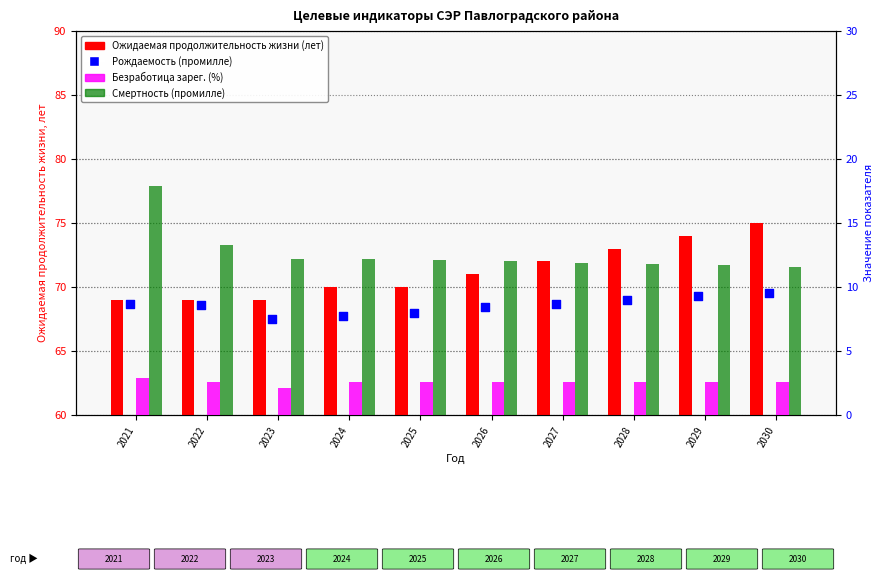

At which category is the sum across all series the highest?

2030